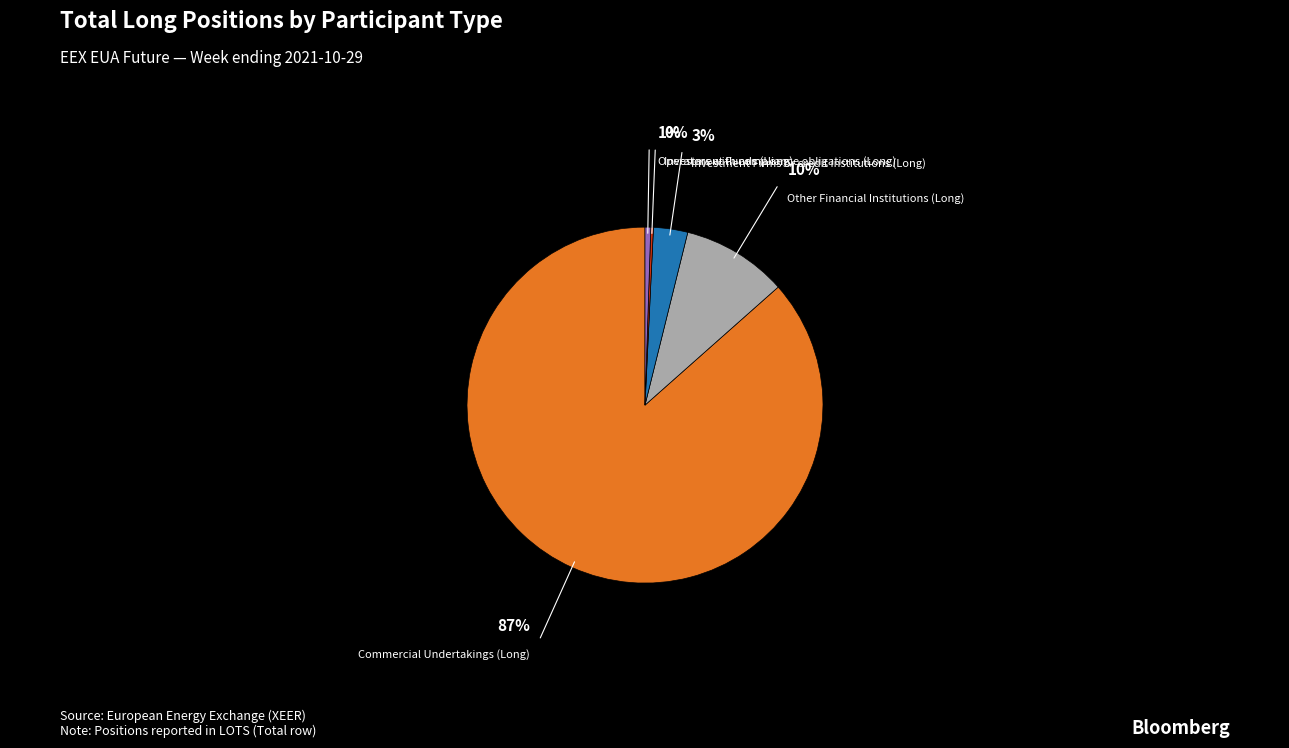

Is there any slice that represents more than half of the pie?

Yes